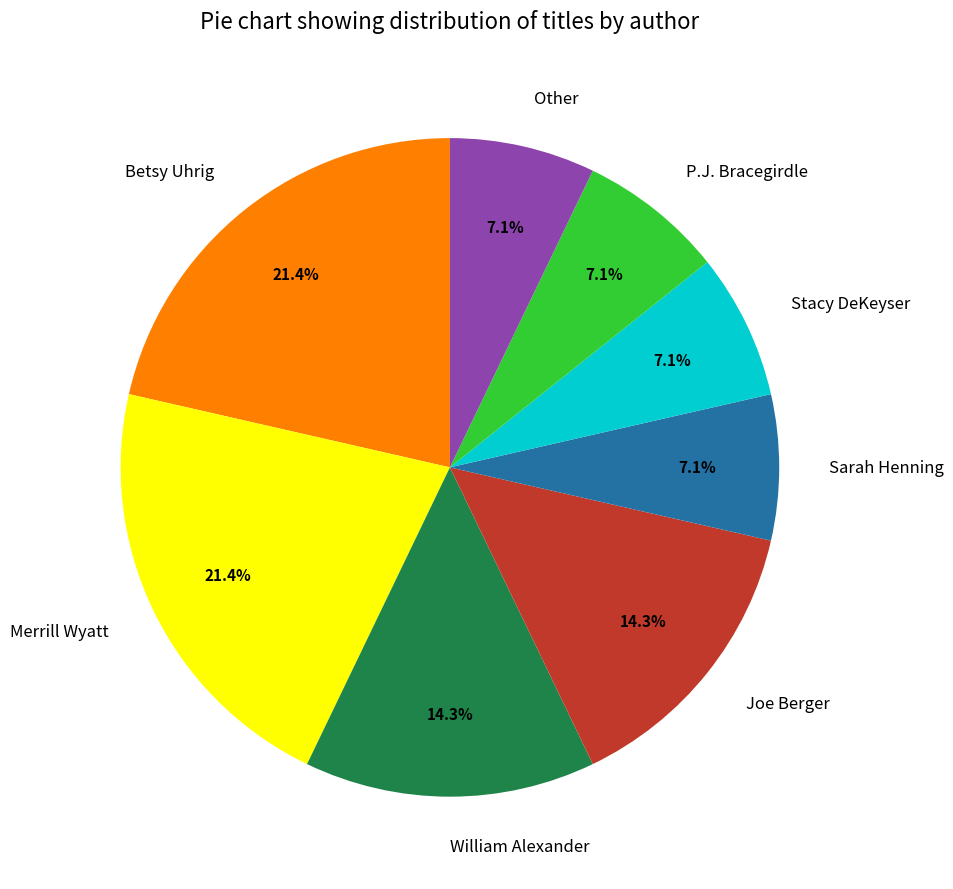

Is it true that Stacy DeKeyser is 7% of the pie?

True